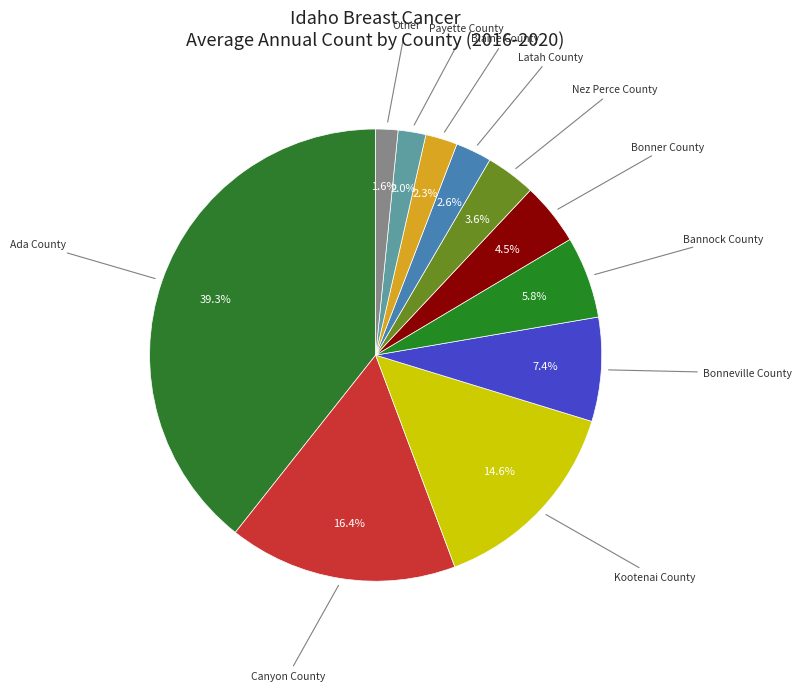

Between Bonner County and Nez Perce County, which is larger?

Bonner County